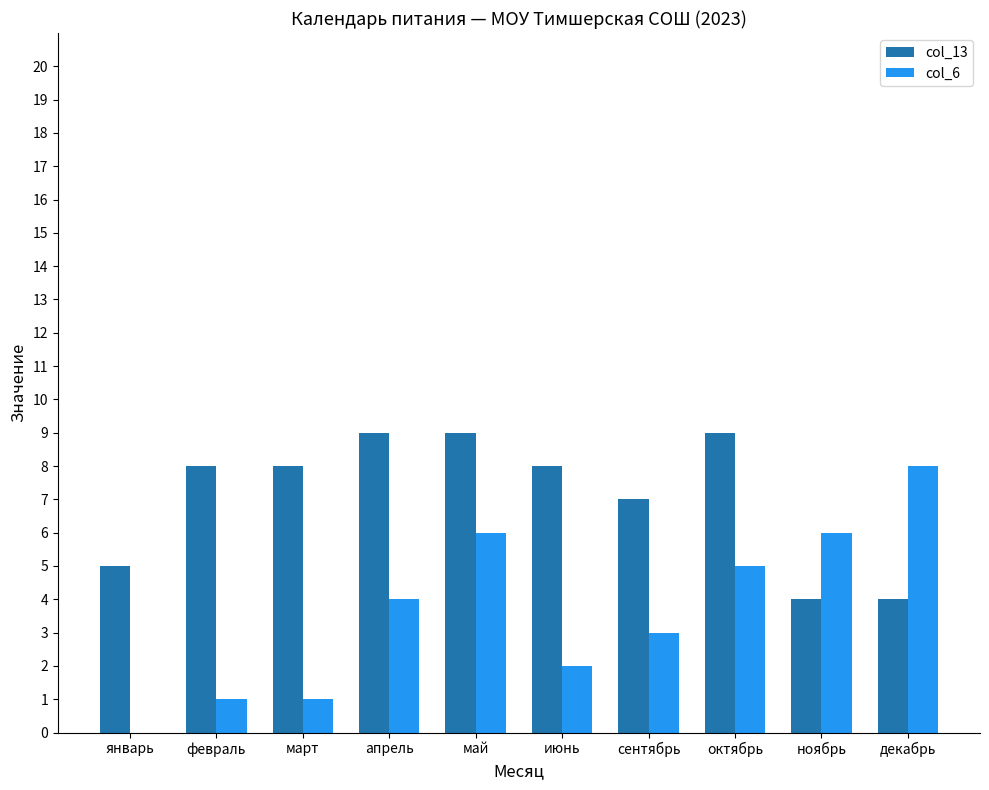

Which series changed the most between май and декабрь?

col_13